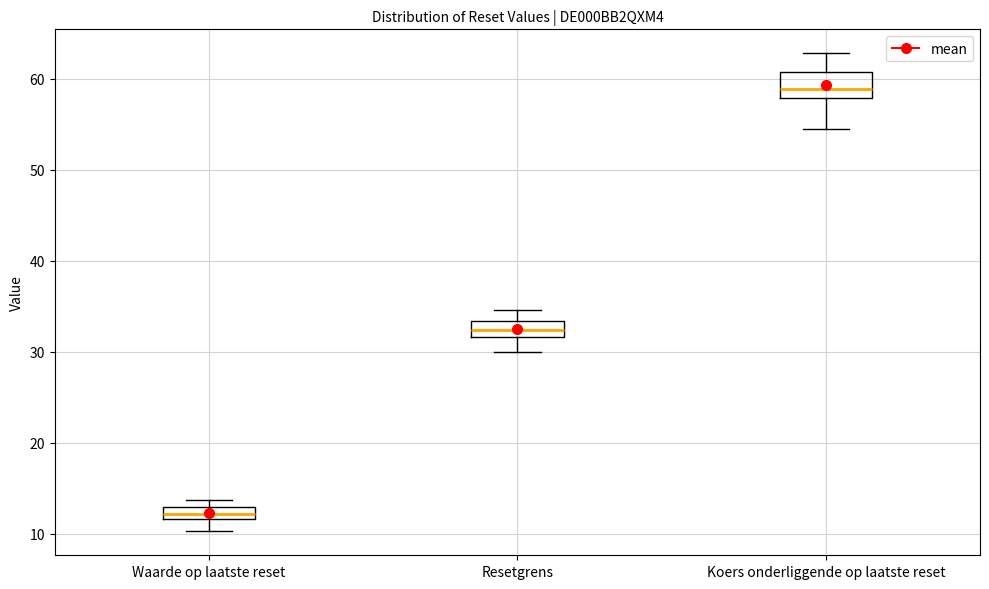

Comparing the boxes themselves (not the whiskers), which one is the tallest?

Koers onderliggende op laatste reset